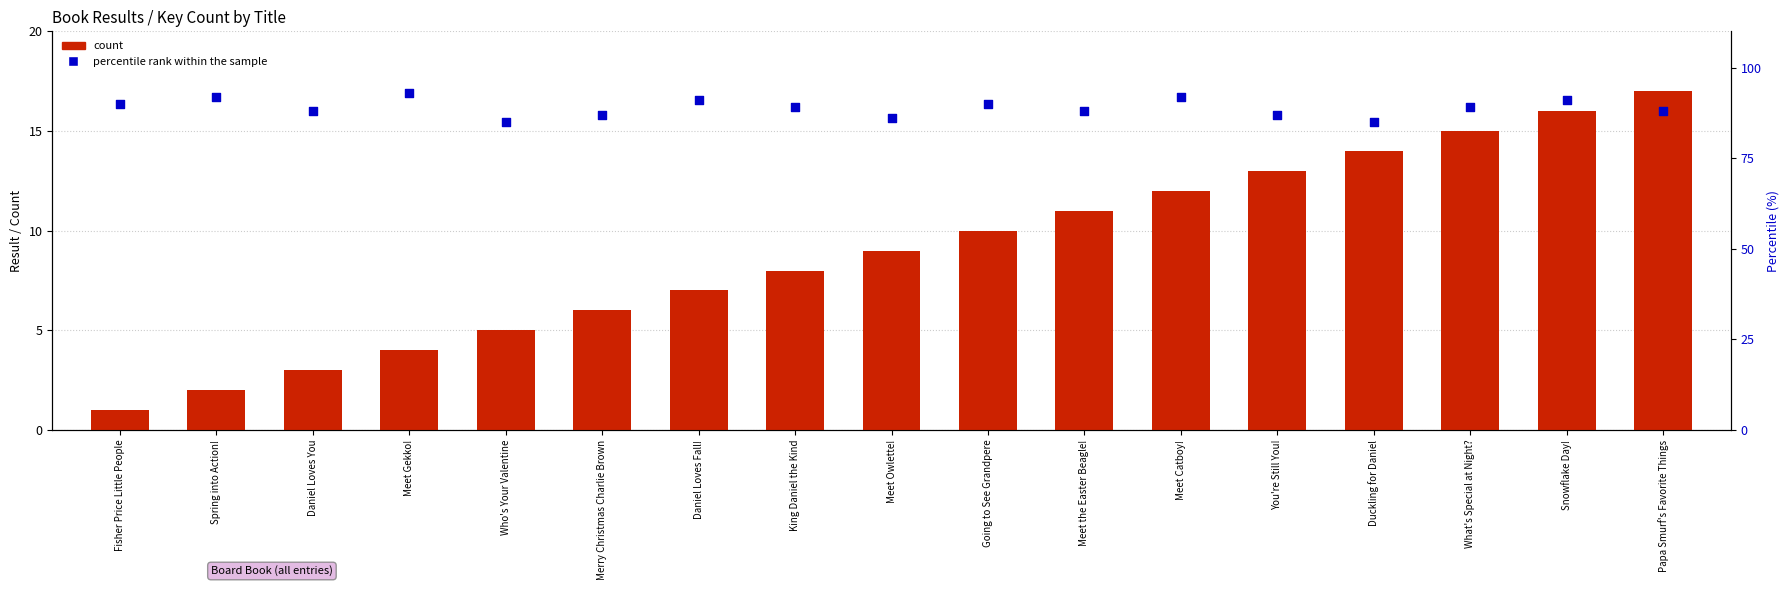

Which series reaches the maximum Y coordinate?

percentile rank within the sample